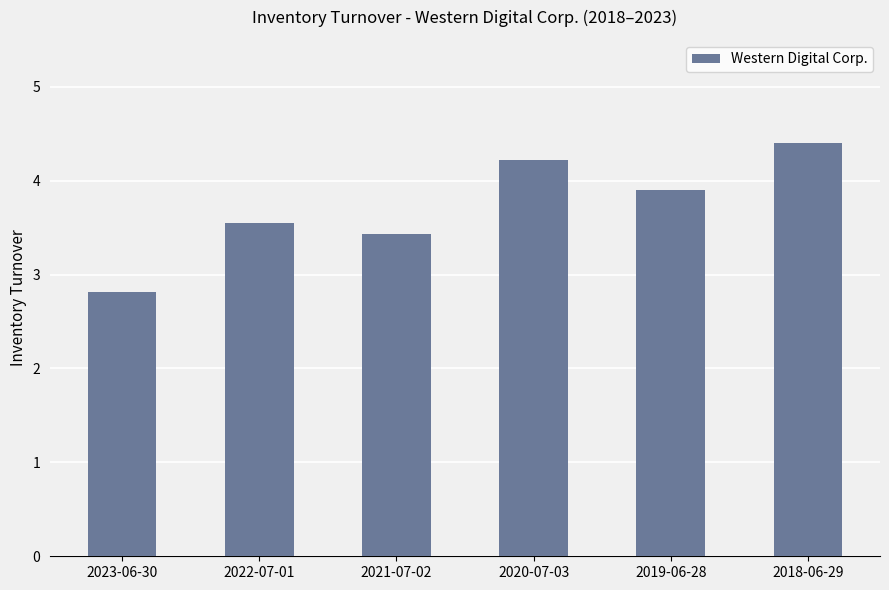

Rank the categories by value from highest to lowest.

2018-06-29, 2020-07-03, 2019-06-28, 2022-07-01, 2021-07-02, 2023-06-30